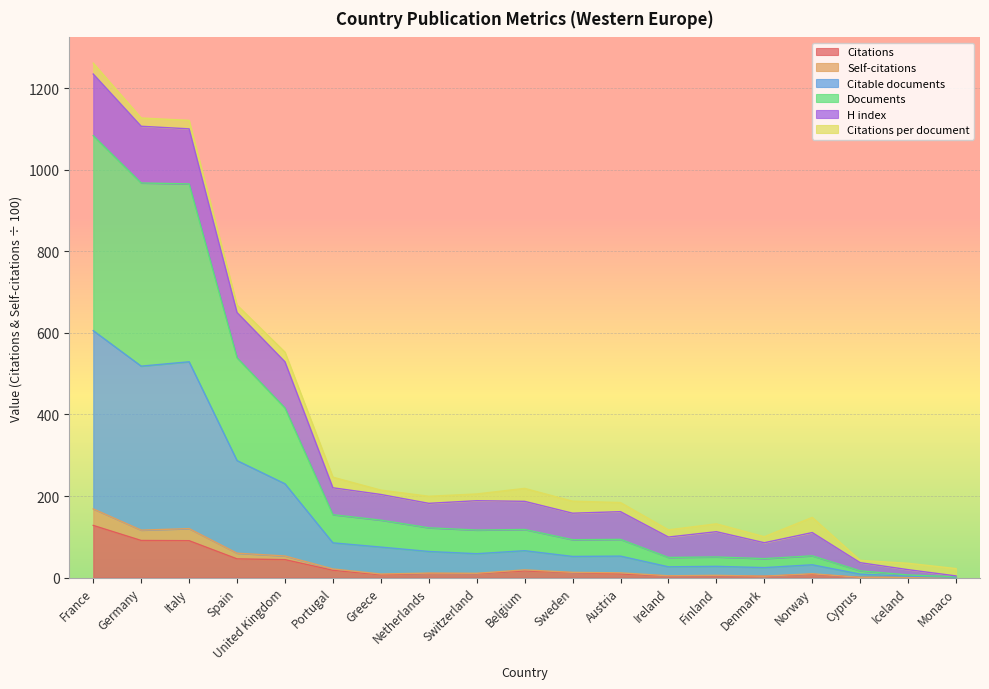

Which category has the highest value across all series?

France